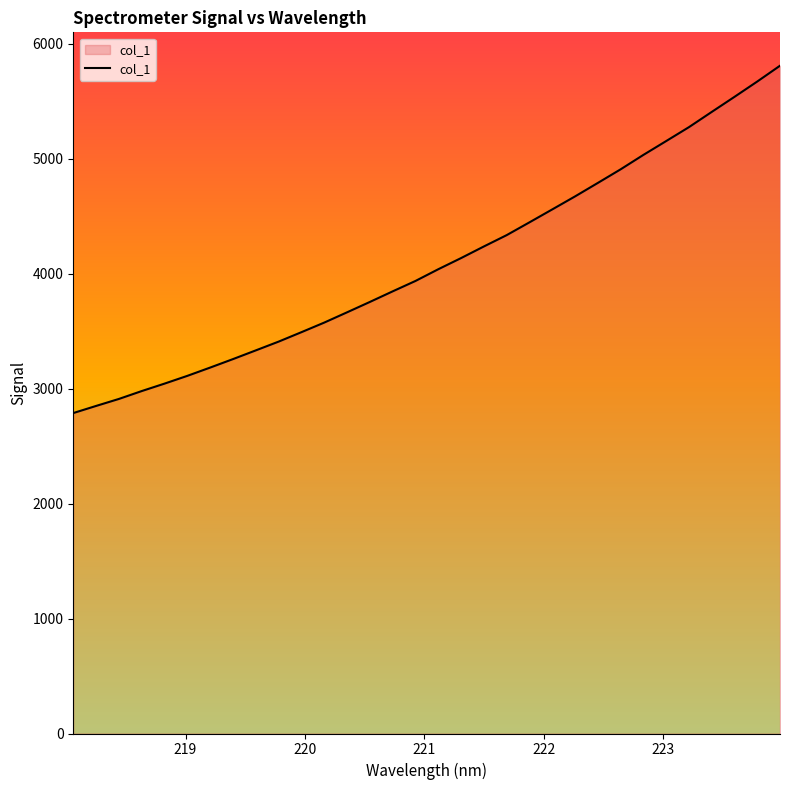

What is the maximum value shown in the chart?

5806.8